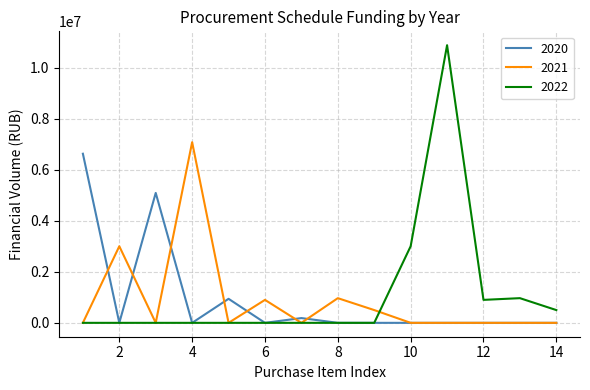

What is the highest value of the 2022 series?

10878600.0